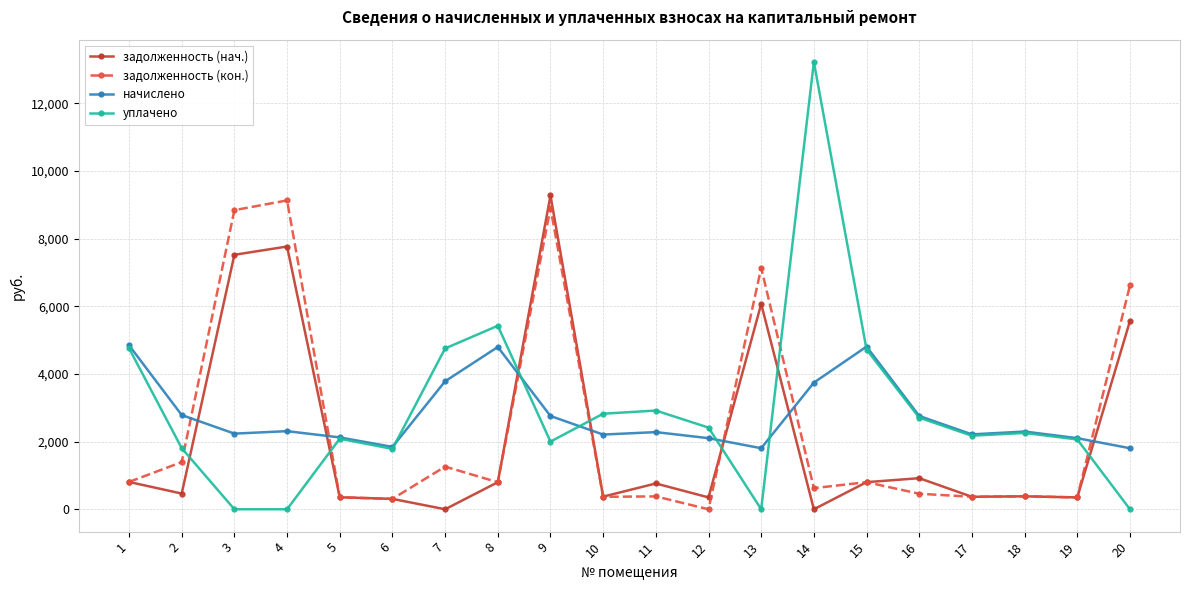

At how many categories does at least one series exceed 10927?

1